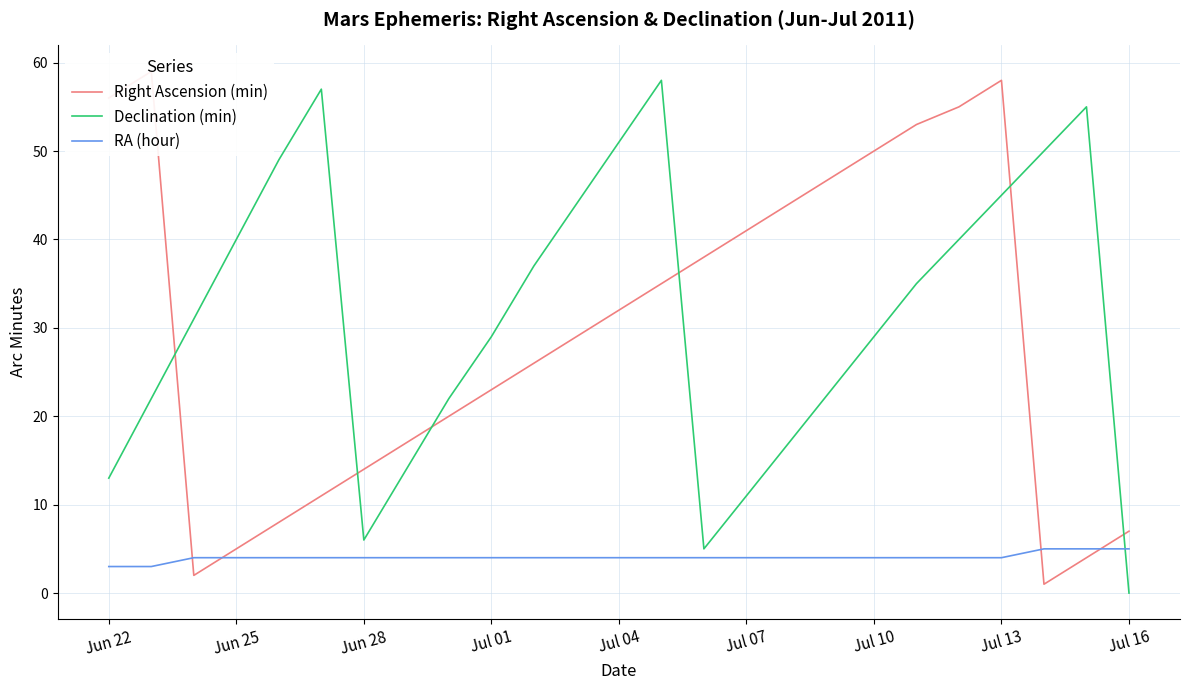

The value of Declination (min) at Jul 07 is 16. True or false?

False